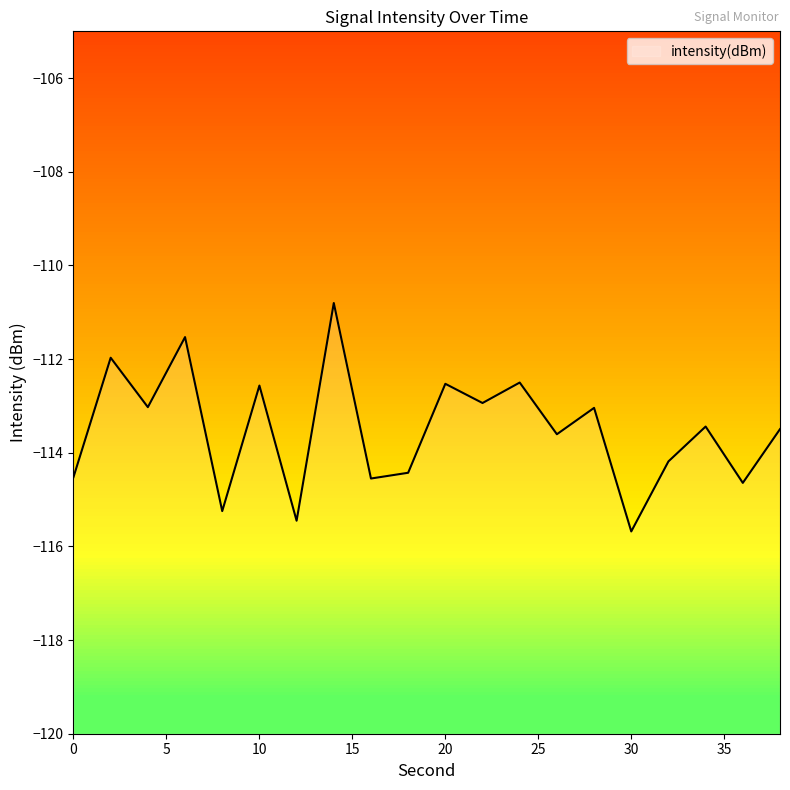

Reading left to right, what are all the values shown in this chart?

0=-114.5	2=-112.0	4=-113.0	6=-111.5	8=-115.2	10=-112.6	12=-115.5	14=-110.8	16=-114.5	18=-114.4	20=-112.5	22=-112.9	24=-112.5	26=-113.6	28=-113.0	30=-115.7	32=-114.2	34=-113.4	36=-114.6	38=-113.5